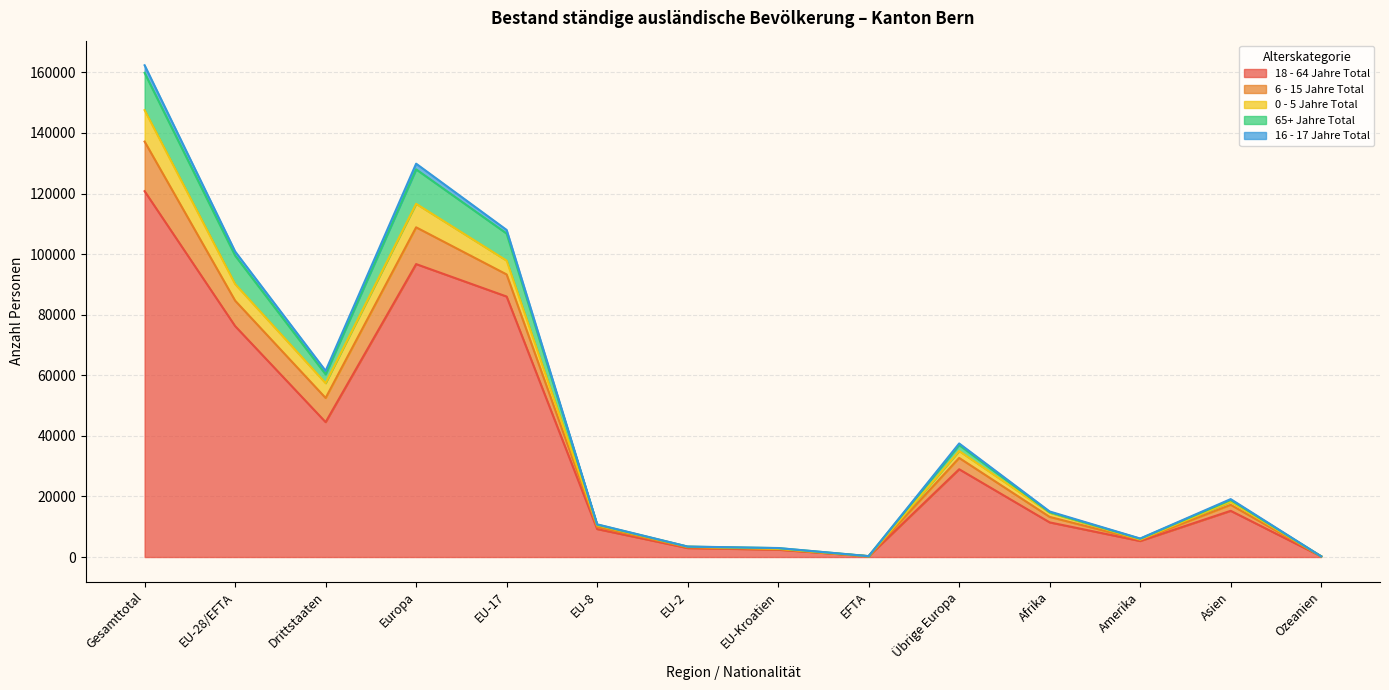

At which category is the sum across all series the highest?

Gesamttotal